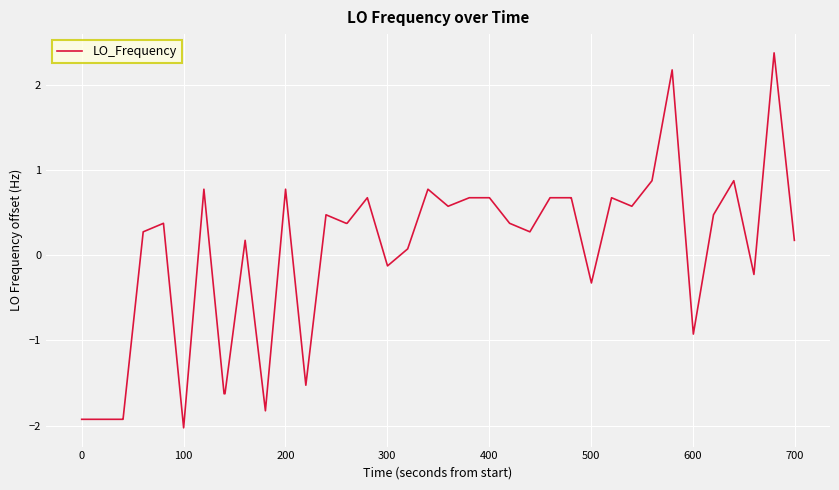

What is the greatest value displayed?

2.4